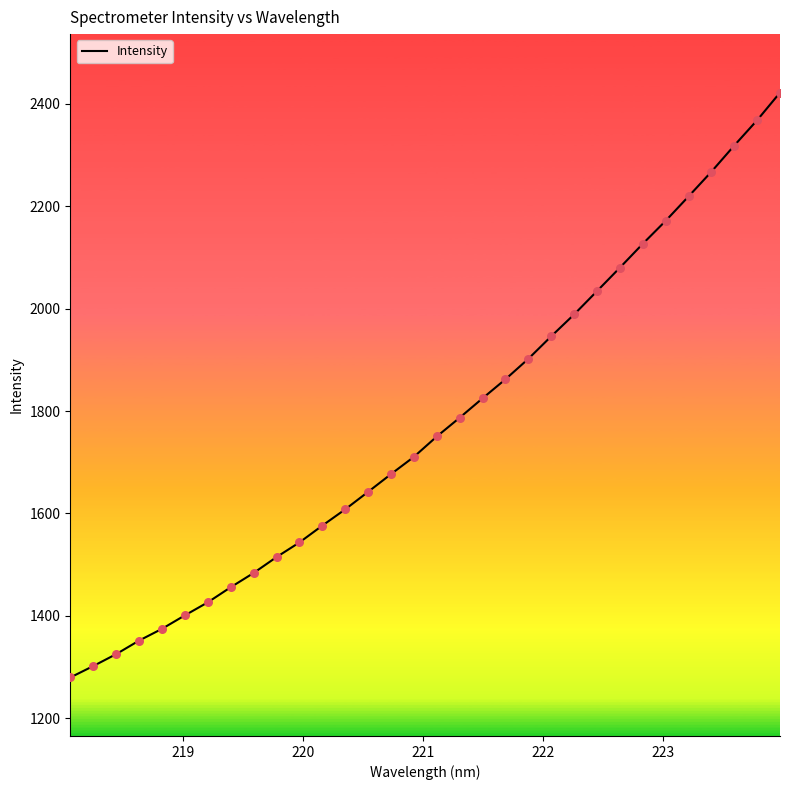

What is the smallest value displayed?

1279.7